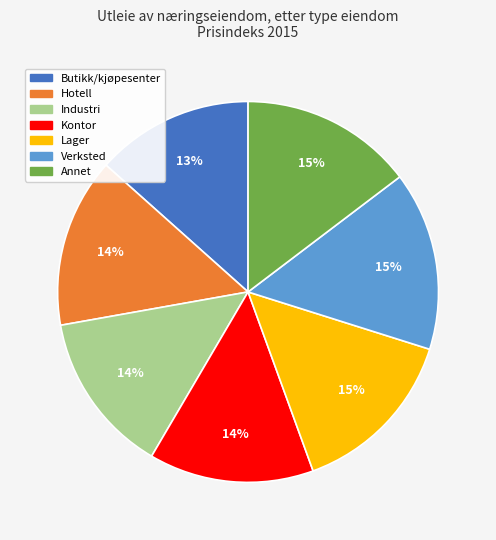

Do Industri and Annet together represent more than half of the pie?

No